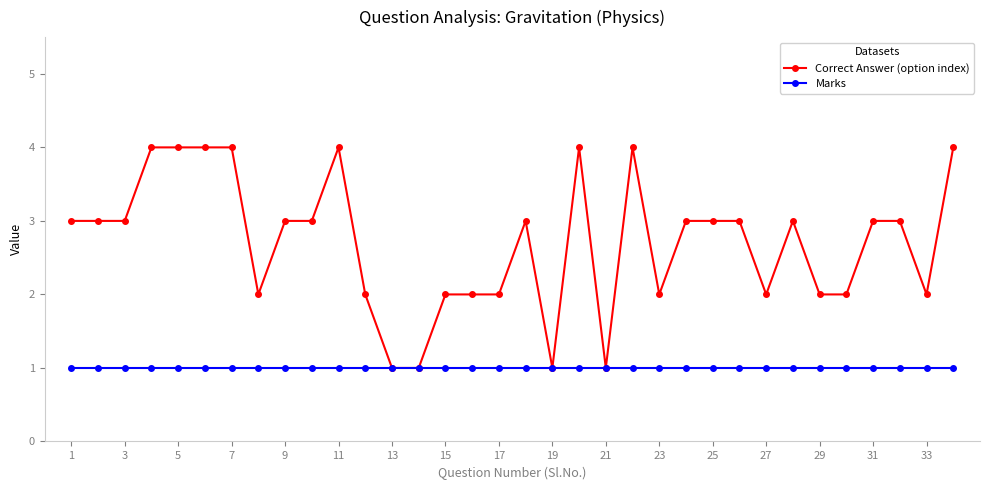

What is the highest value of the Correct Answer (option index) series?

4